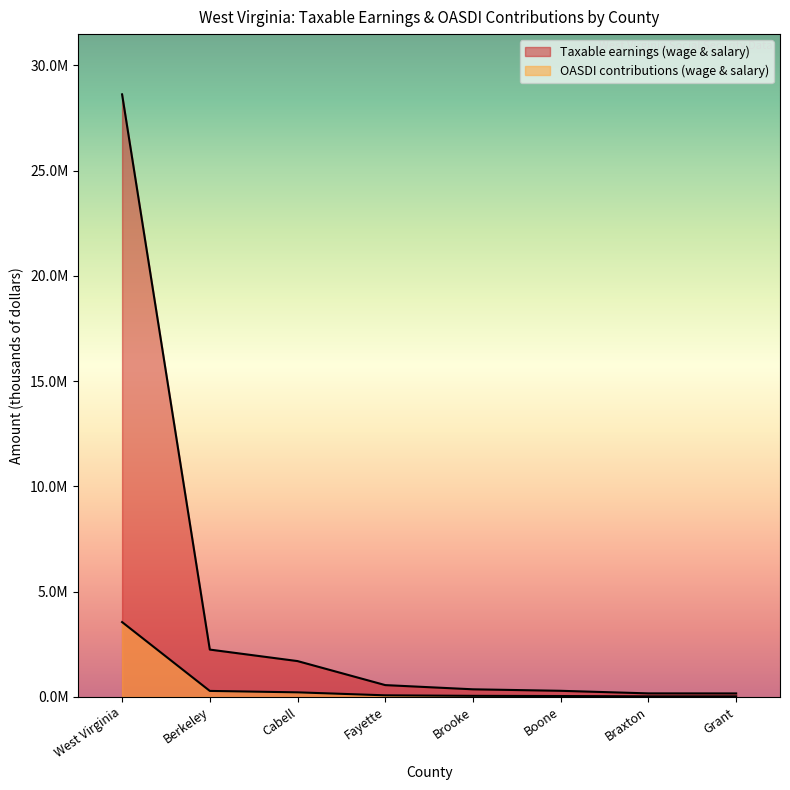

What are all the series names shown in the legend?

Taxable earnings (wage & salary), OASDI contributions (wage & salary)